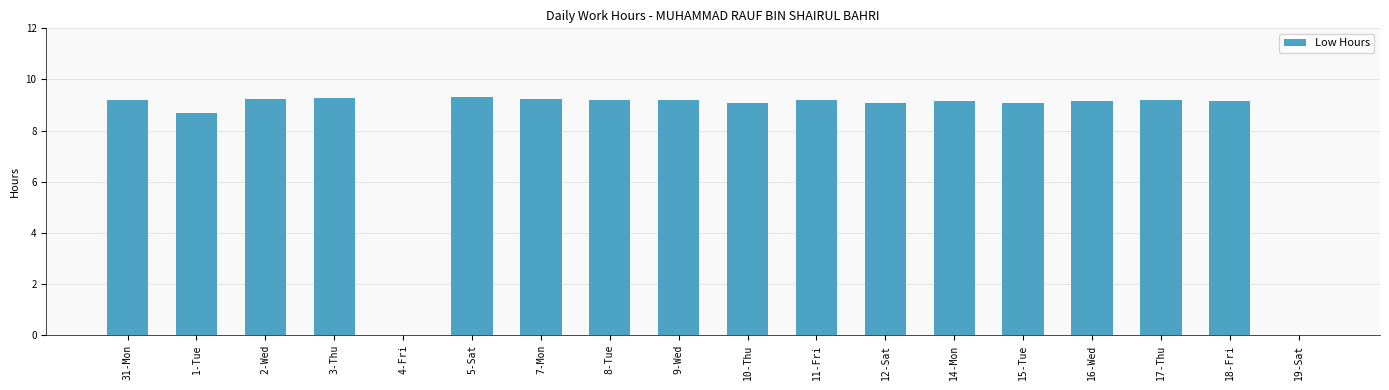

Is it true that the value at 14-Mon is 9.2?

True